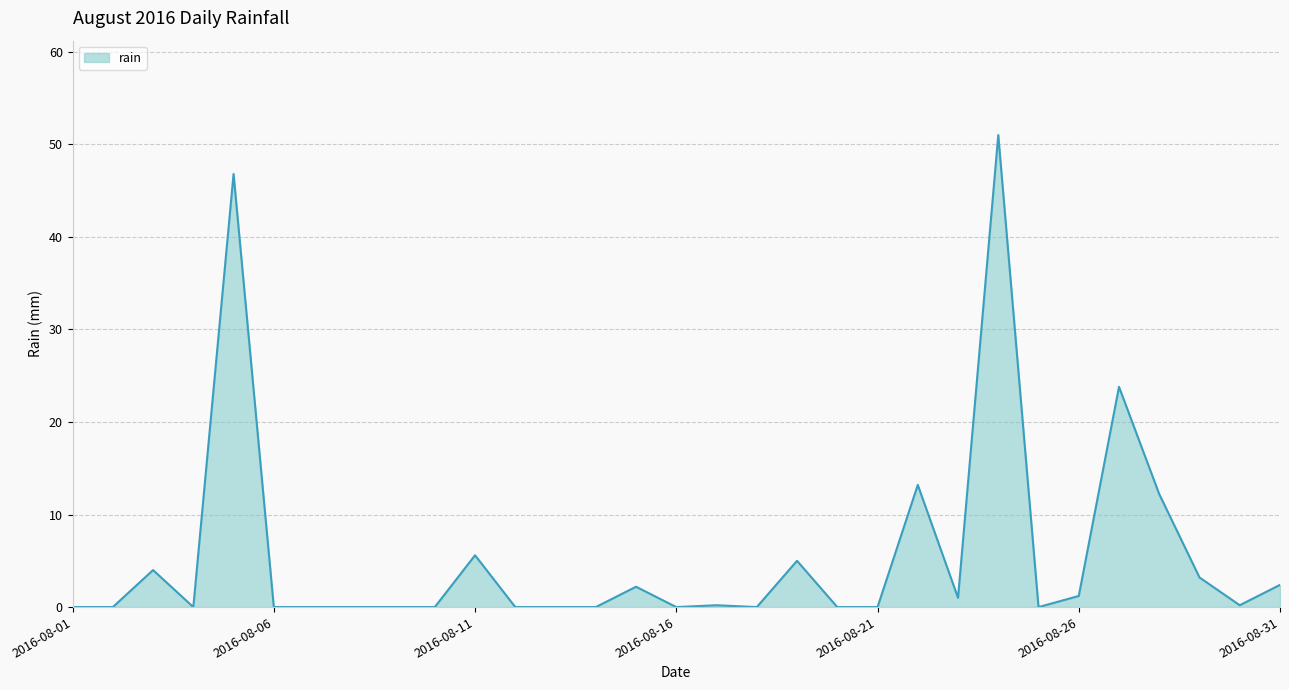

What is the greatest value displayed?

51.0